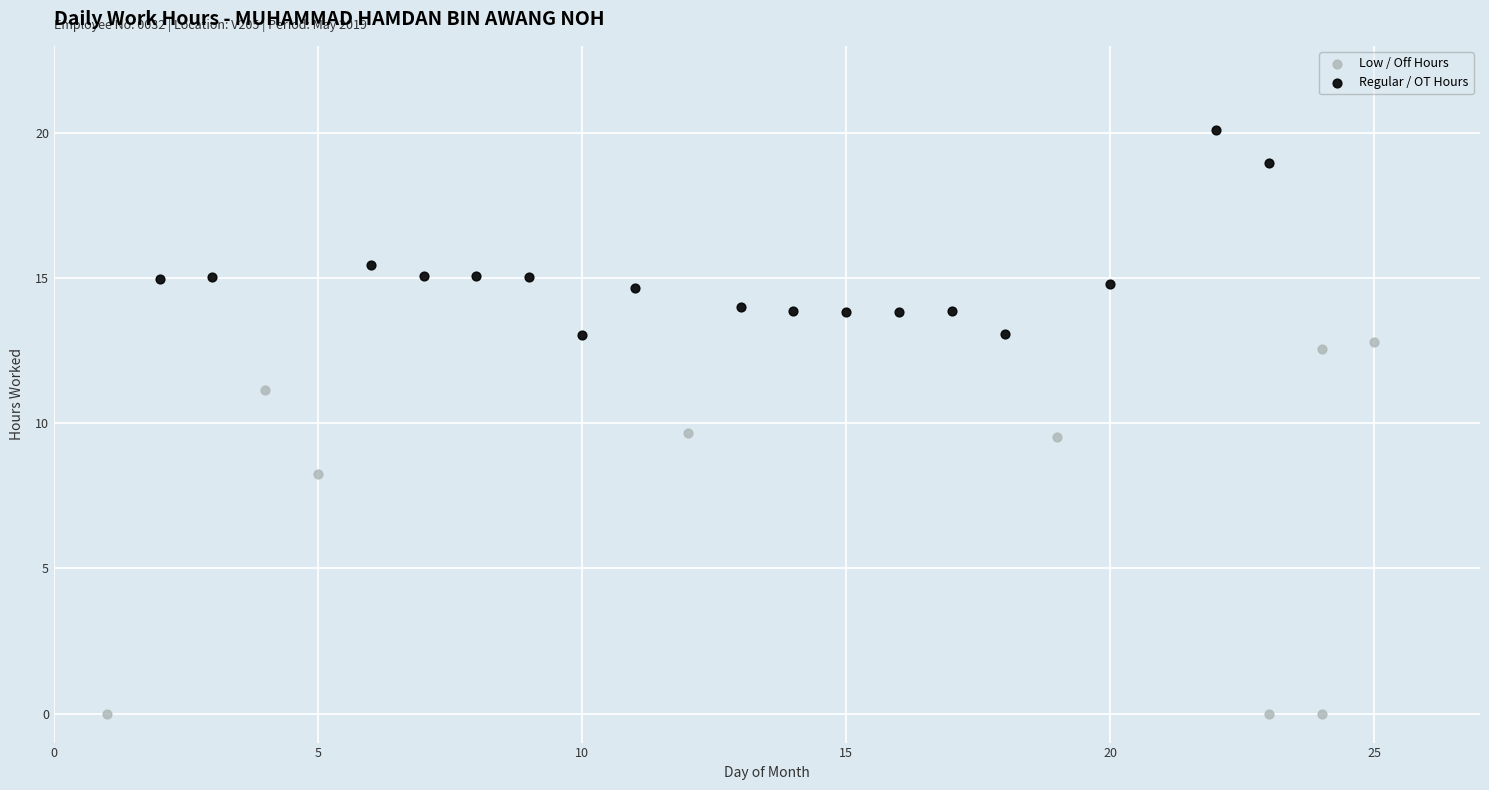

Which series contains the highest Y value?

Regular / OT Hours